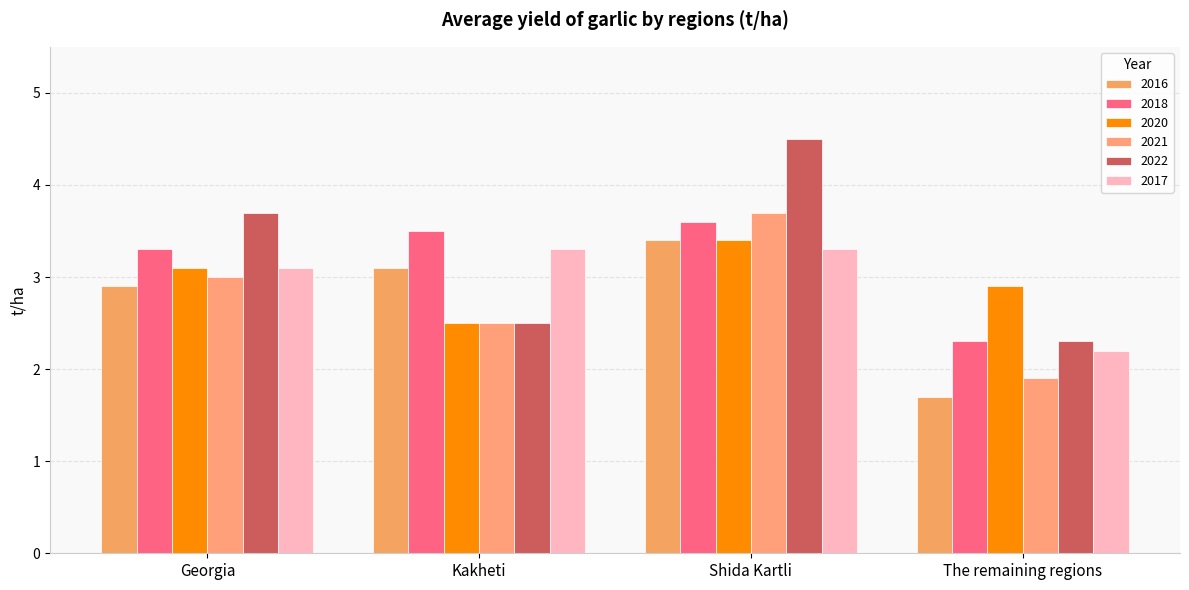

The 2016 series shows 1.7 at Georgia. True or false?

False